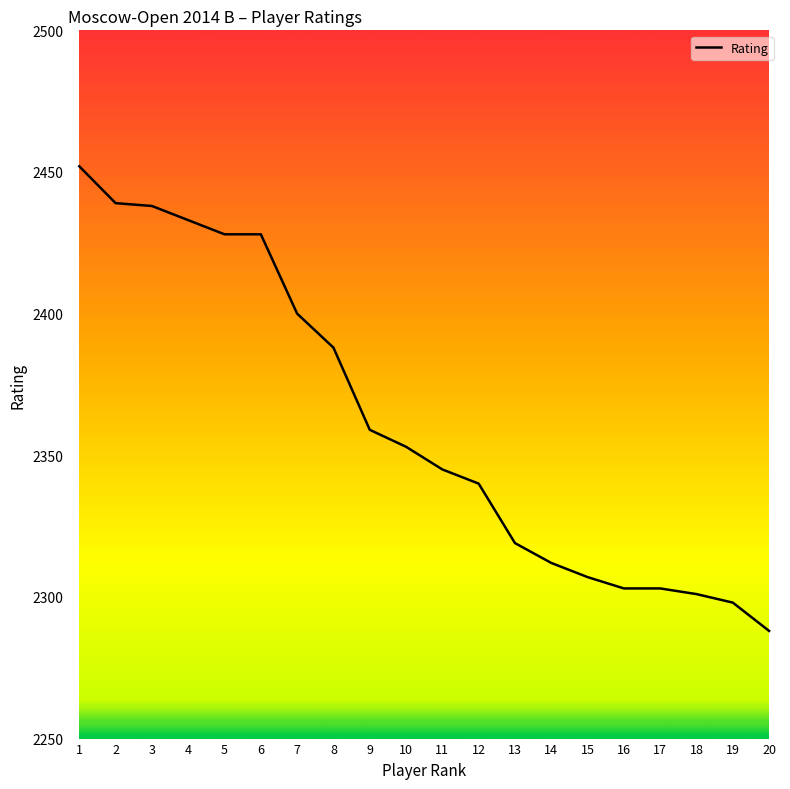

Does the chart have visible grid lines?

No